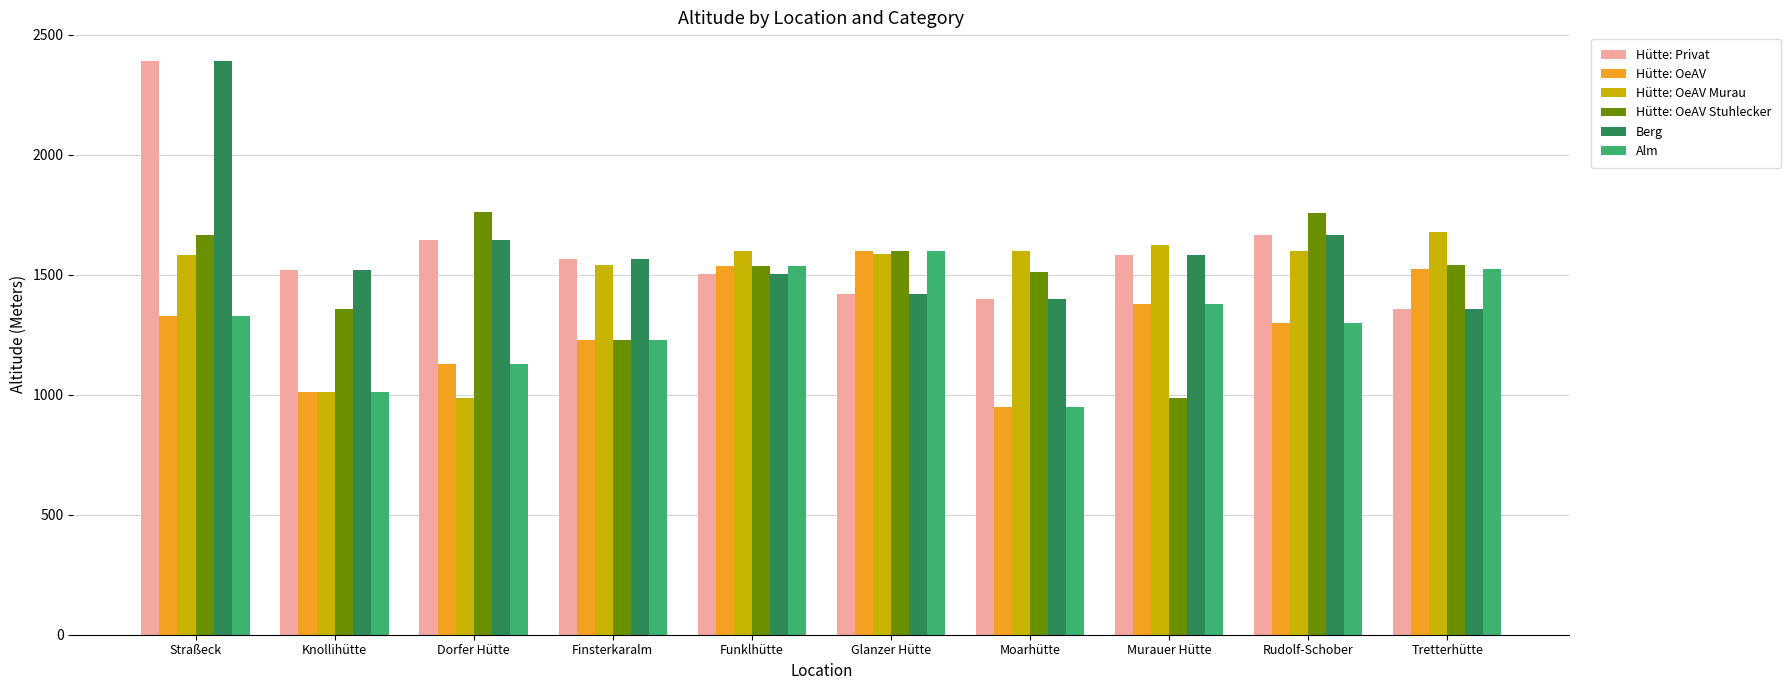

What is the difference between the highest and lowest values at Funklhütte?

97